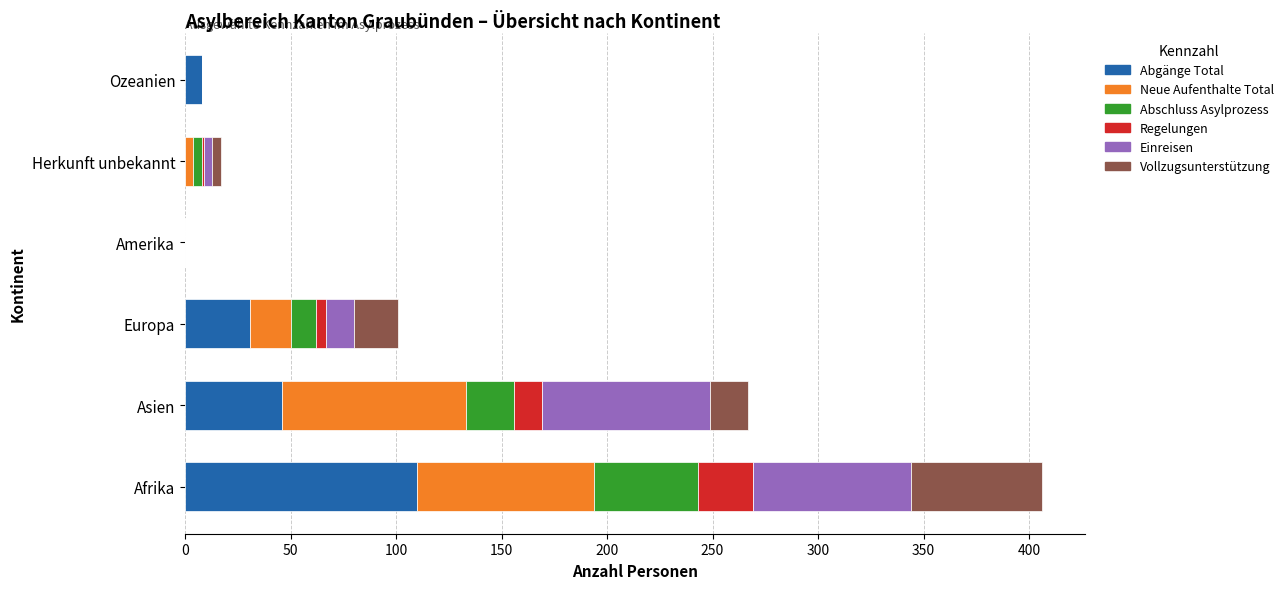

What is the total value across all series at Afrika?

406